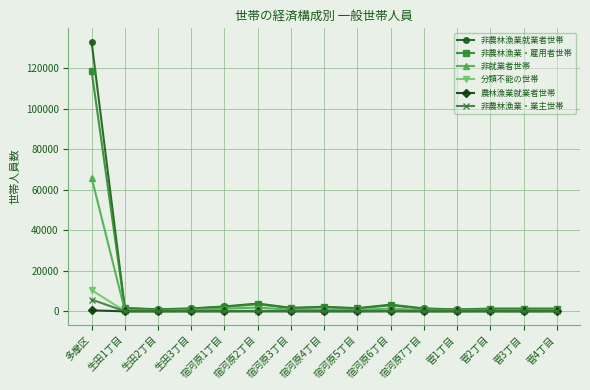

Does the chart display data point markers on the line(s)?

Yes